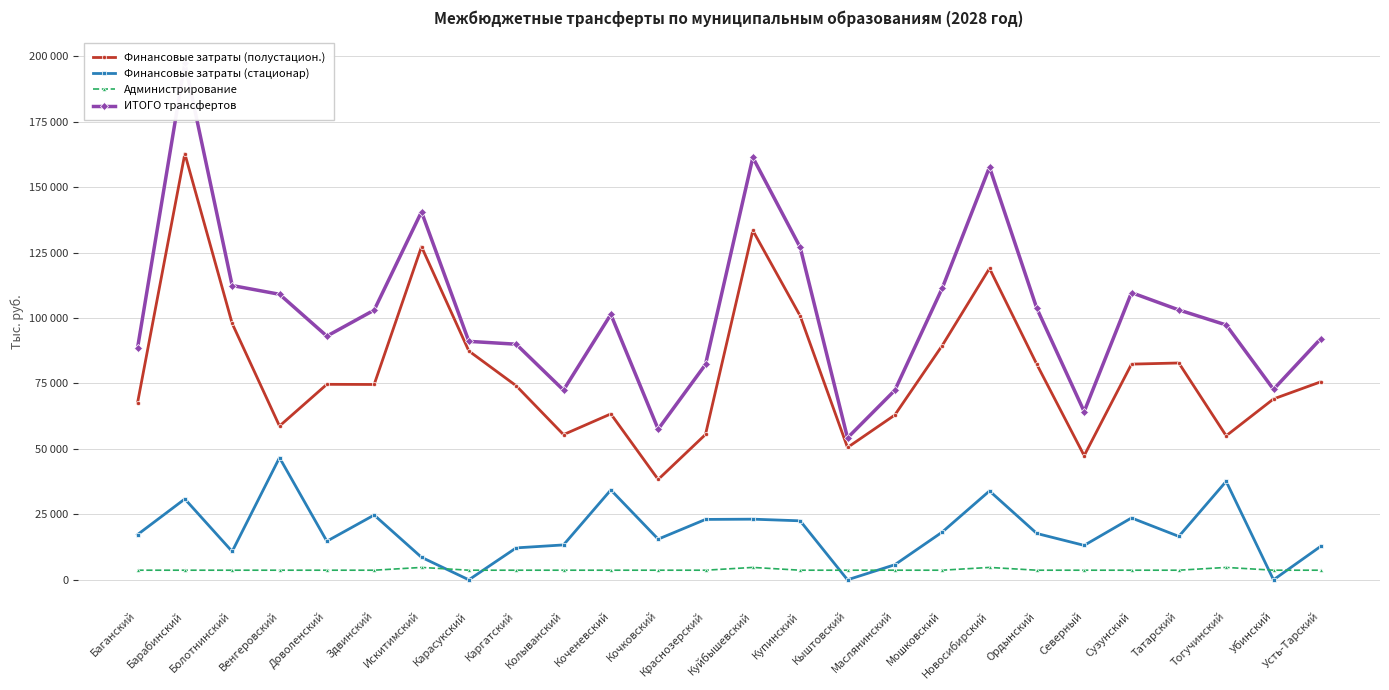

The Финансовые затраты (полустацион.) series shows 213631.0 at Барабинский. True or false?

False